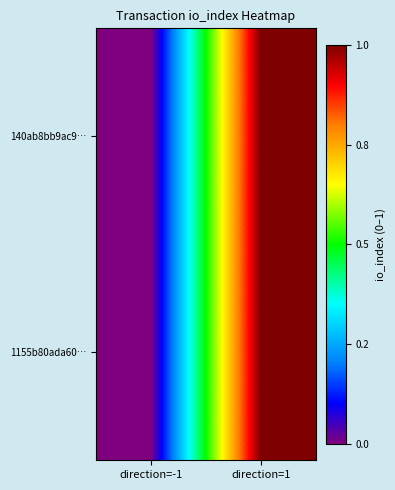

Reading left to right, what are all the values shown in this chart?

140ab8bb9ac9…: direction=-1=0	direction=1=1
1155b80ada60…: direction=-1=0	direction=1=1